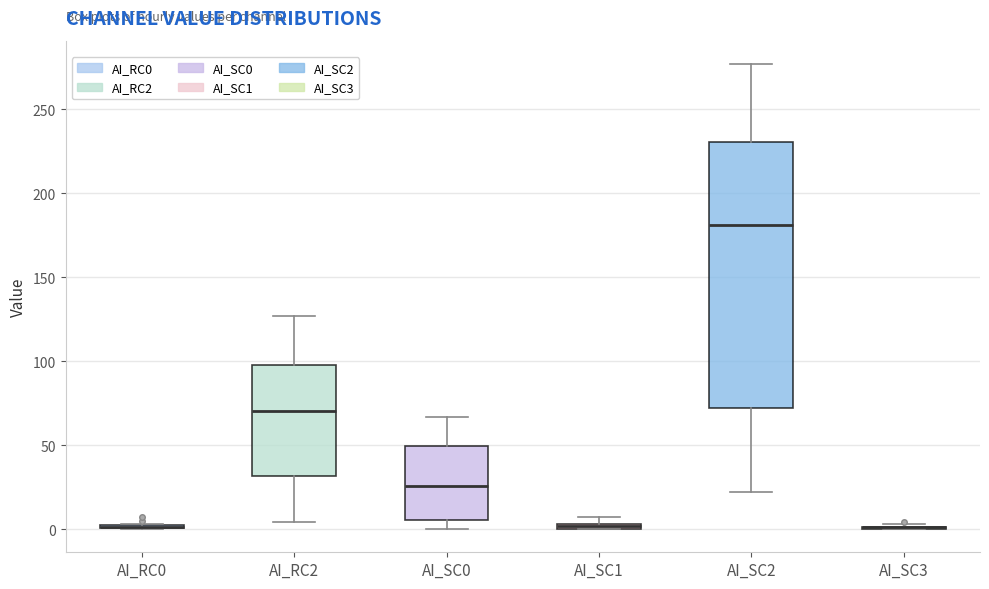

Which box is the tallest, from its lower edge to its upper edge?

AI_SC2